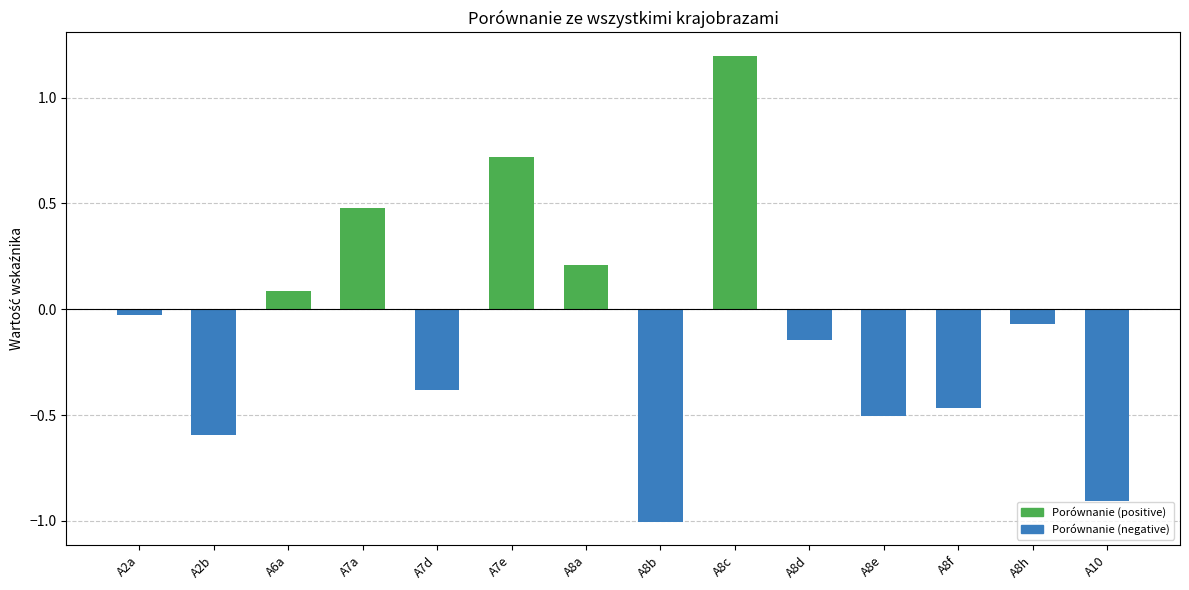

The value at A6a is 0.1. True or false?

True